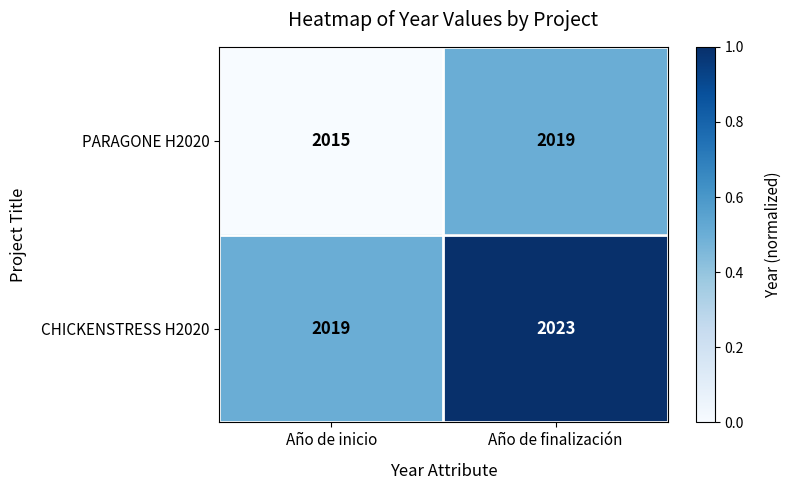

What is the total value across all series at Año de inicio?

4034